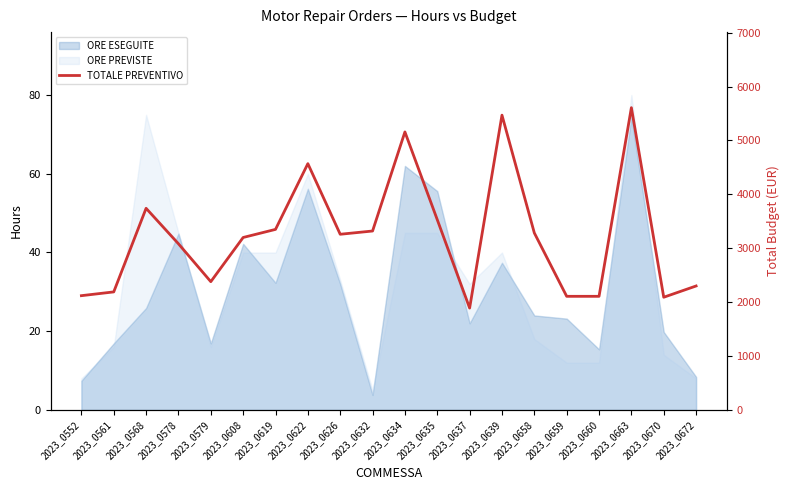

How many points are higher than both their immediate neighbors (excluding endpoints)?

5